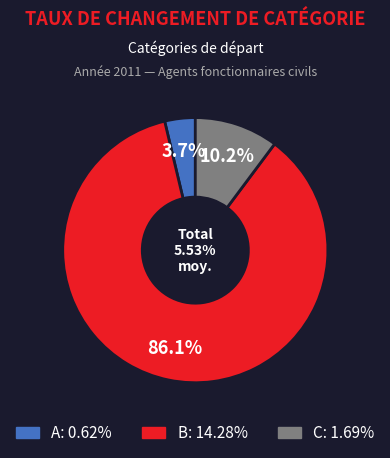

Does A represent more than half of the total?

No